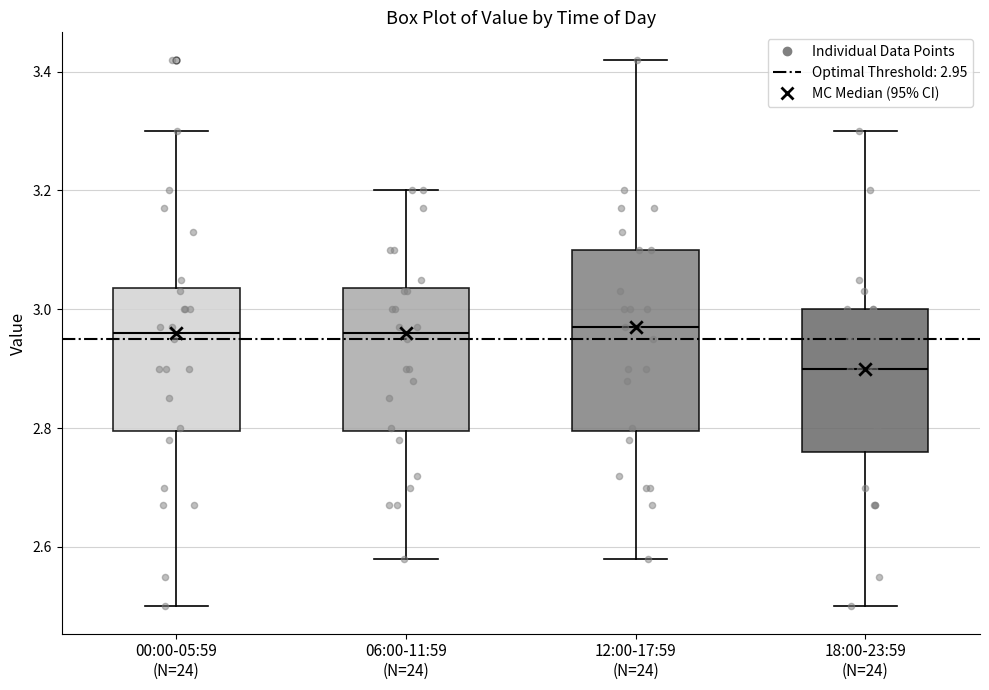

Comparing the boxes themselves (not the whiskers), which one is the tallest?

12:00-17:59 (N=24)